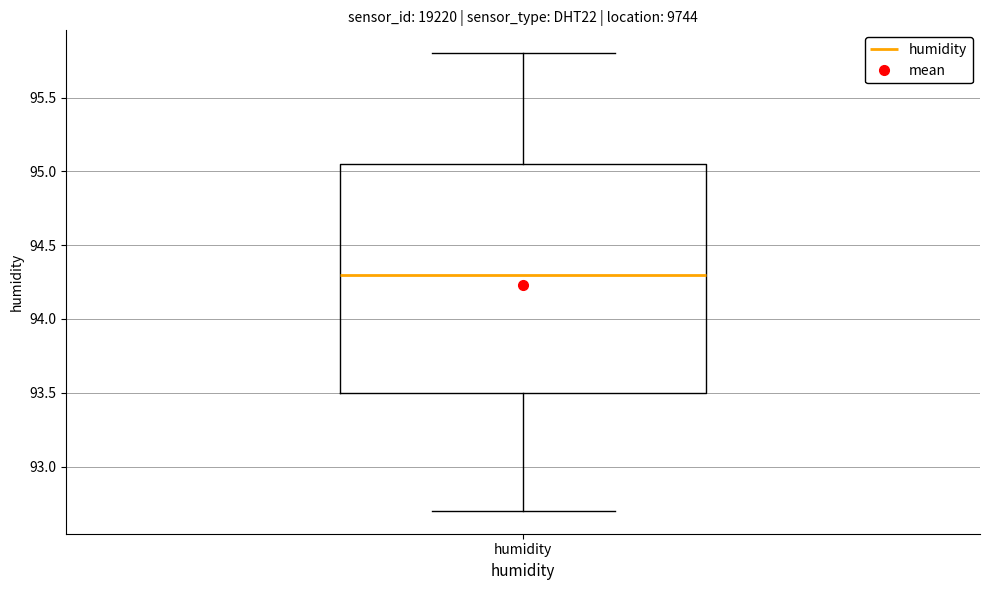

Where is the upper edge of the box for humidity on the y-axis? The values are not printed on the chart, so give them approximately, as read against the axis.

95.05